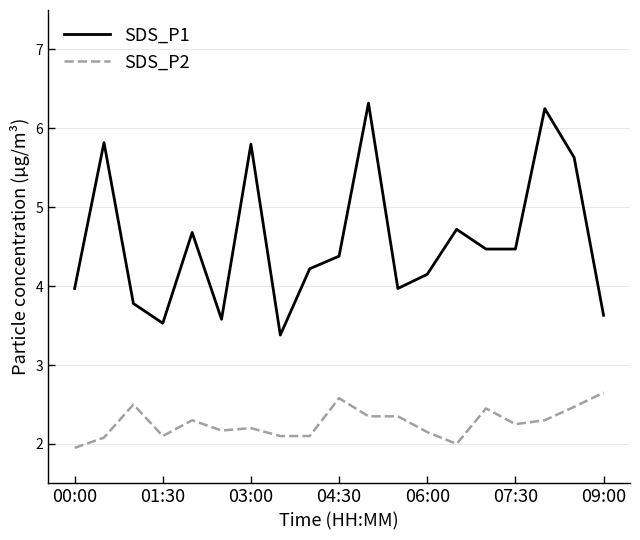

What is the maximum value shown in the chart?

6.3